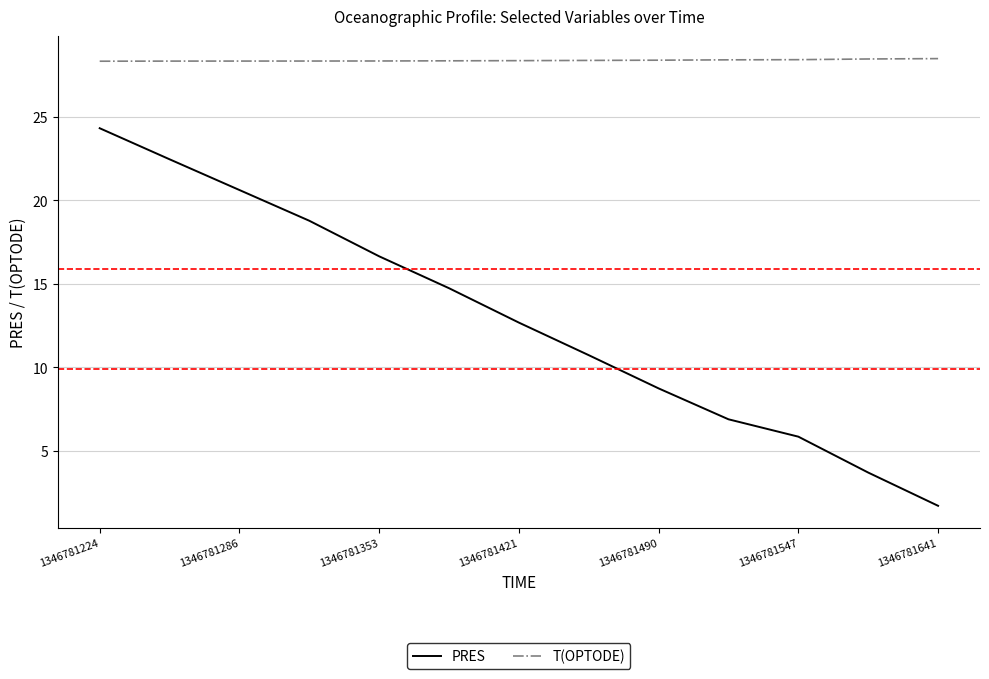

True or false: PRES and T(OPTODE) intersect in this chart.

False